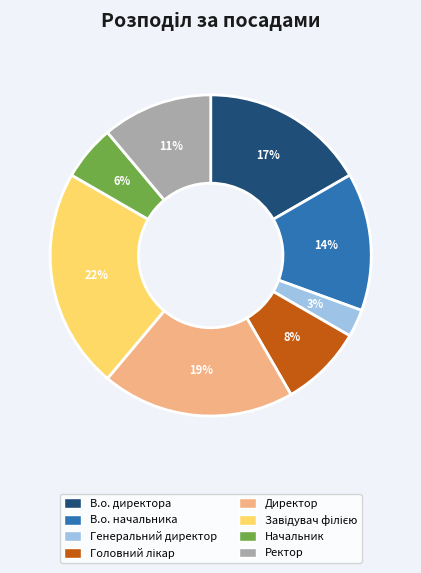

Count the number of slices in the pie.

8